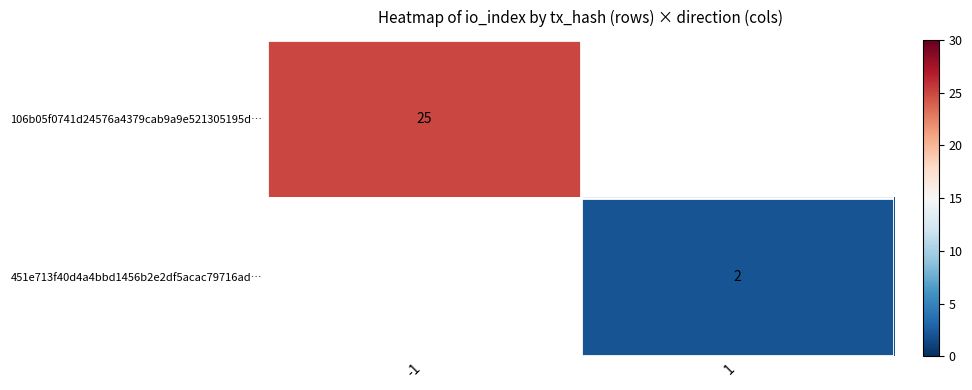

Is it true that 106b05f0741d24576a4379cab9a9e521305195d… equals 25 at -1?

True